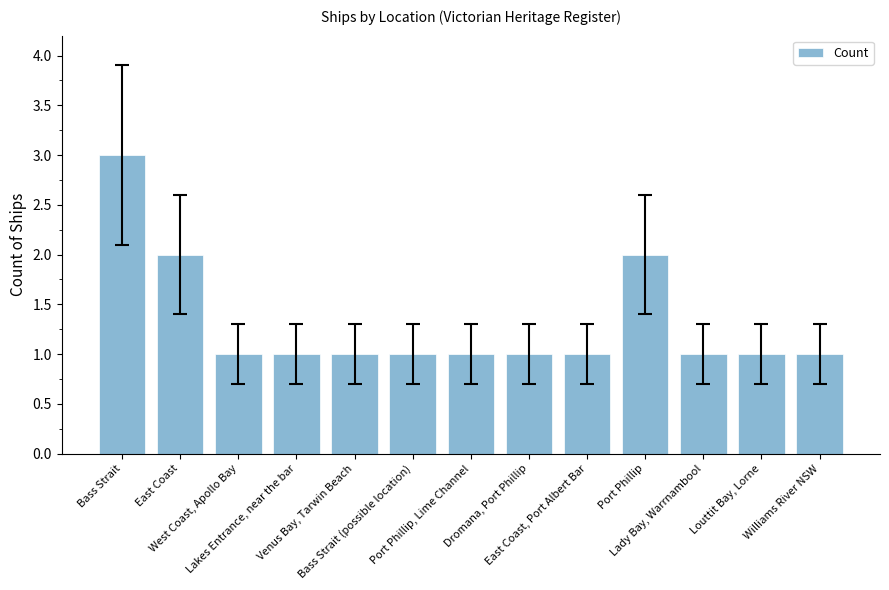

What is the greatest value displayed?

3